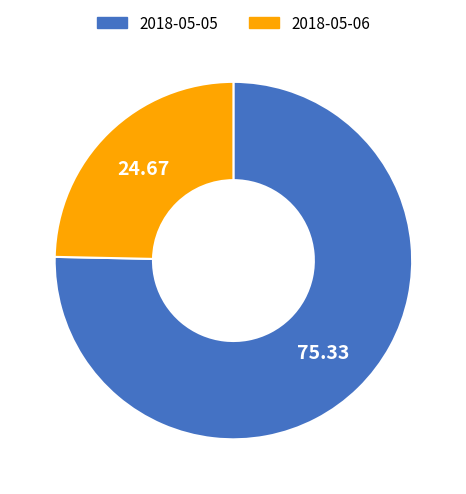

Is it true that 2018-05-06 is 11% of the pie?

False